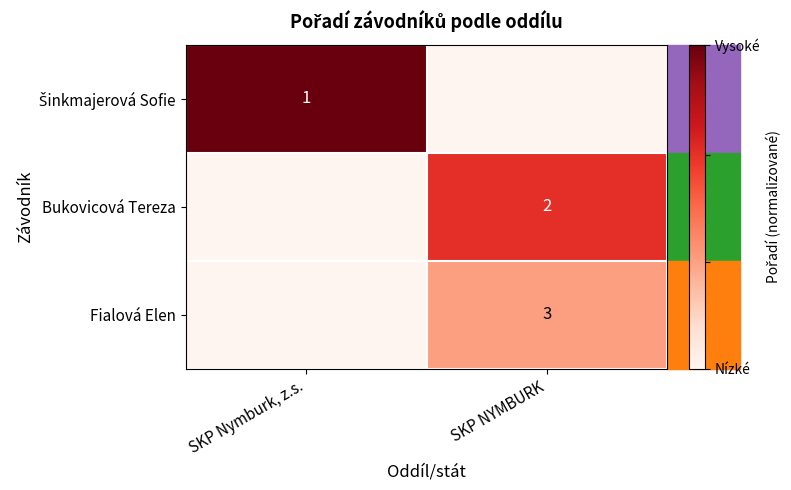

Is the value of Fialová Elen at SKP NYMBURK greater than the value of Bukovicová Tereza at SKP NYMBURK?

Yes